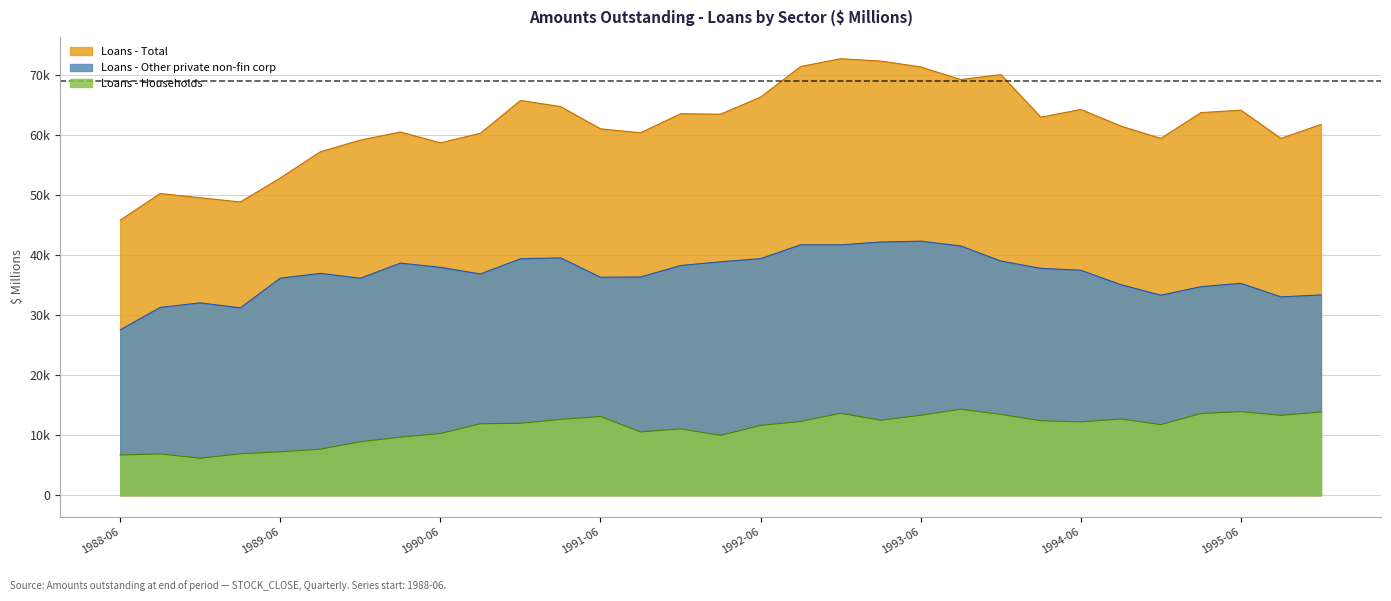

Is the value of Loans - Total at 1994-06 greater than the value of Loans - Households at 1993-06?

Yes